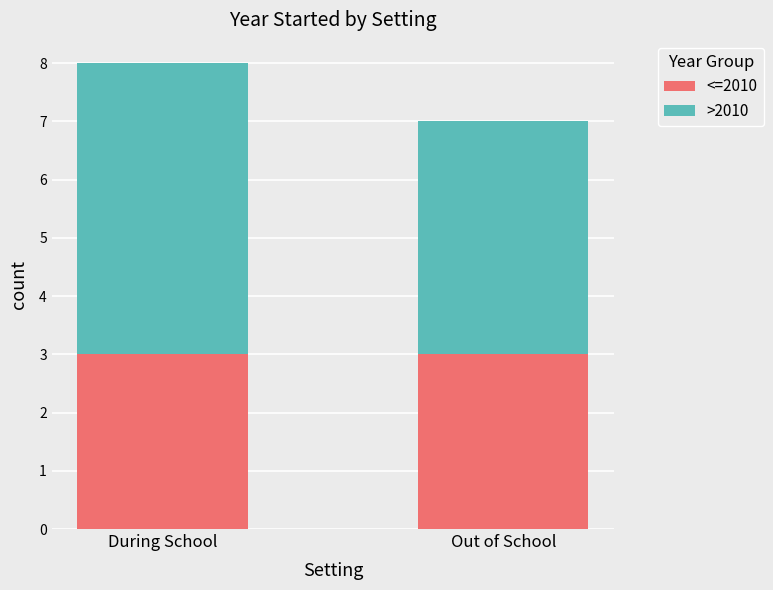

True or false: <=2010 has a value of 1 at During School.

False